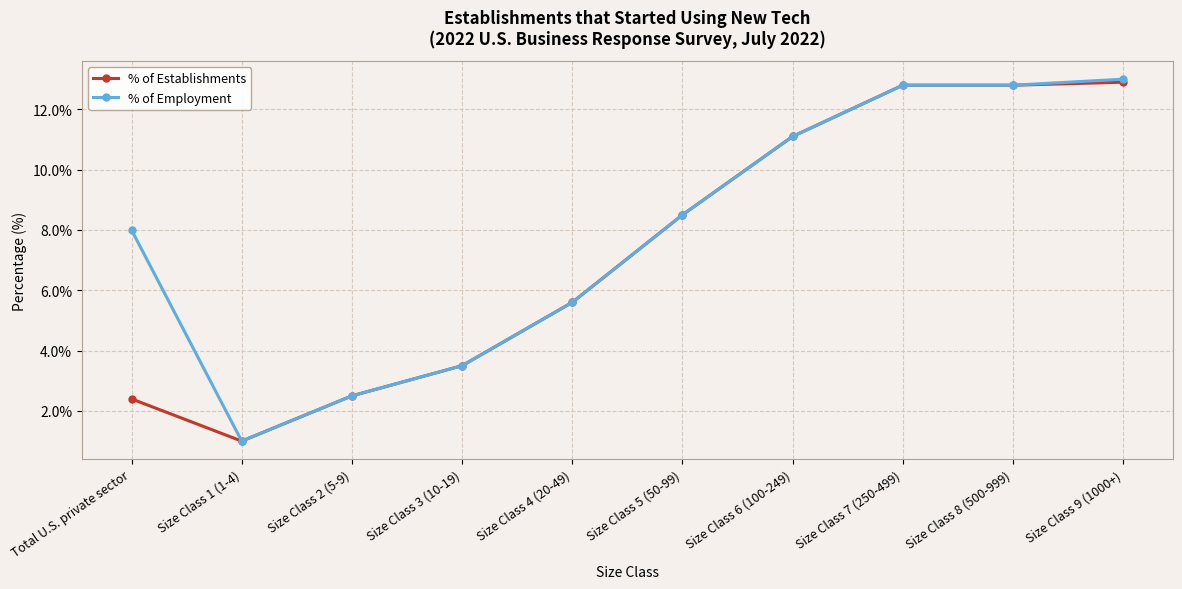

At which label does % of Establishments first exceed 8?

Size Class 5 (50-99)